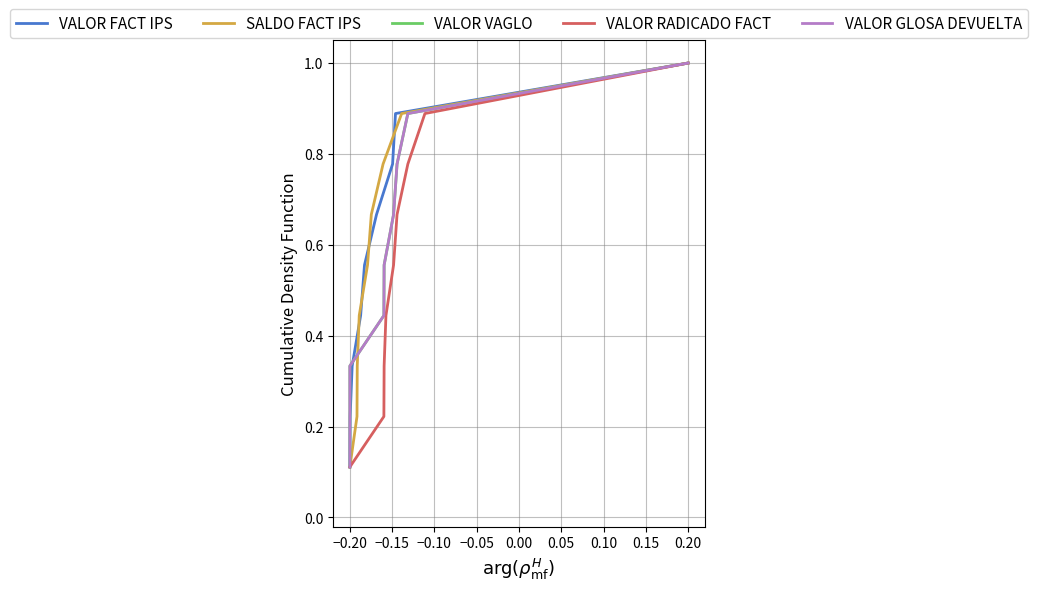

True or false: VALOR GLOSA DEVUELTA and VALOR RADICADO FACT cross at least once.

False